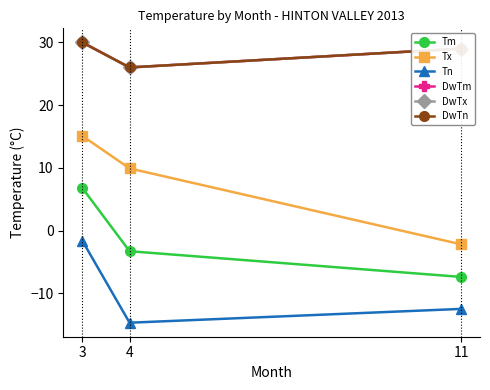

How many lines are shown in the chart?

6